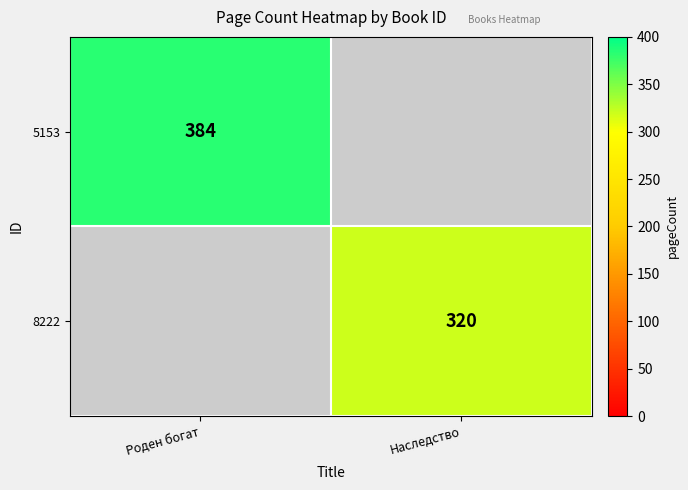

True or false: 5153 has a value of 254 at Роден богат.

False